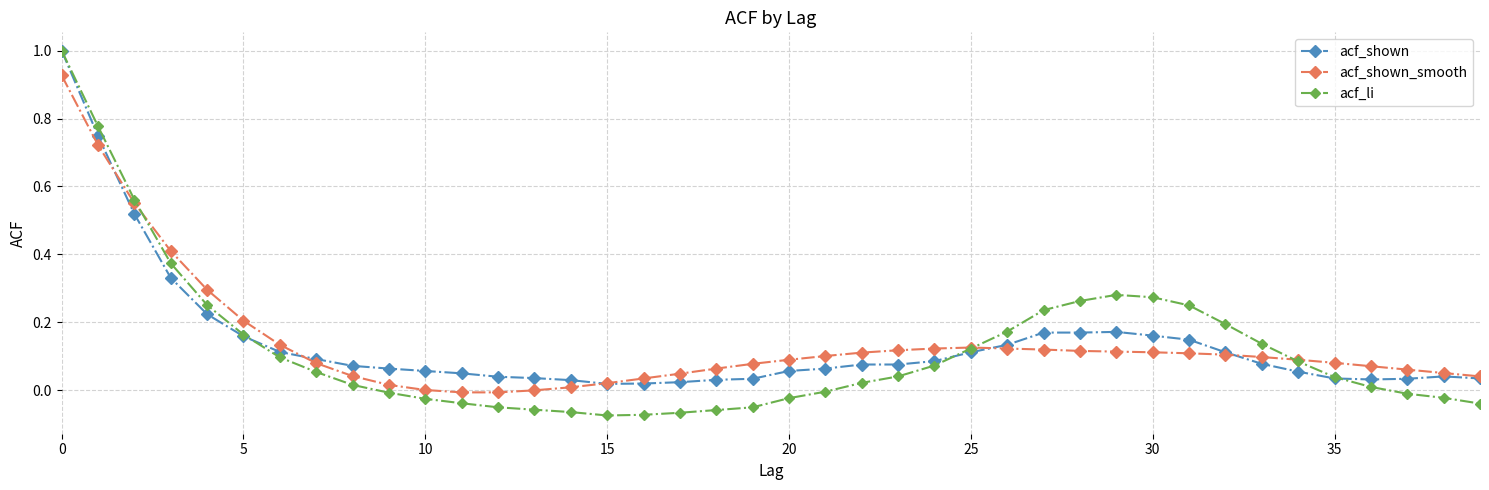

Which series has the widest spread of values?

acf_li